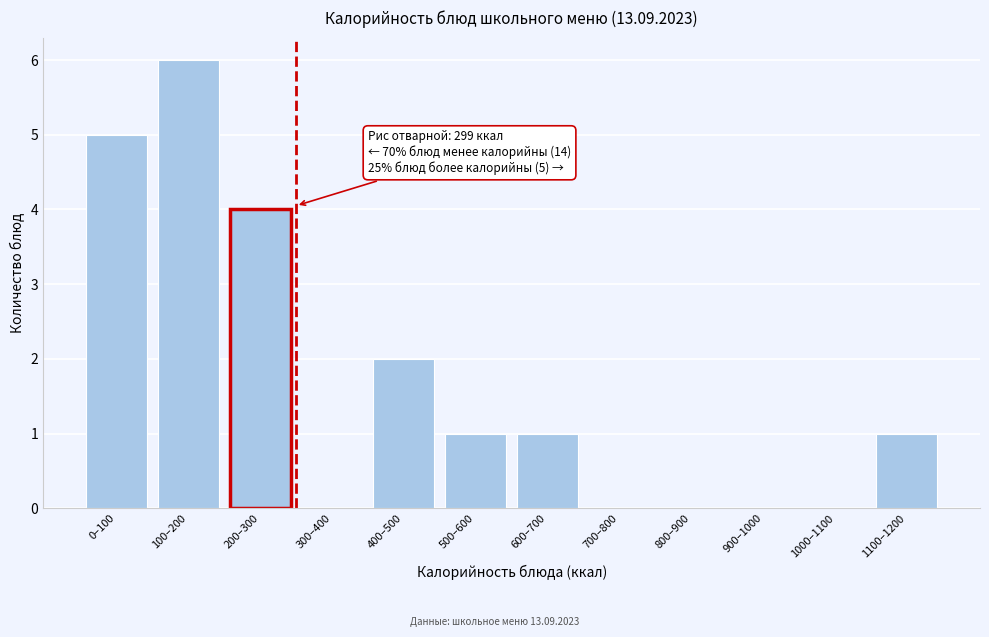

Reading left to right, transcribe all the data shown in this chart.

0–100=5	100–200=6	200–300=4	300–400=0	400–500=2	500–600=1	600–700=1	700–800=0	800–900=0	900–1000=0	1000–1100=0	1100–1200=1